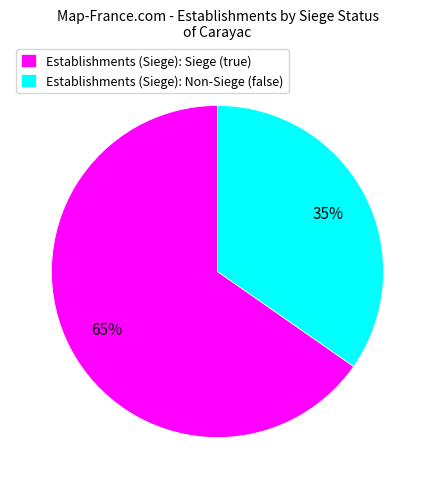

Combined, do Establishments (Siege): Non-Siege (false) and Establishments (Siege): Siege (true) account for over 50%?

Yes